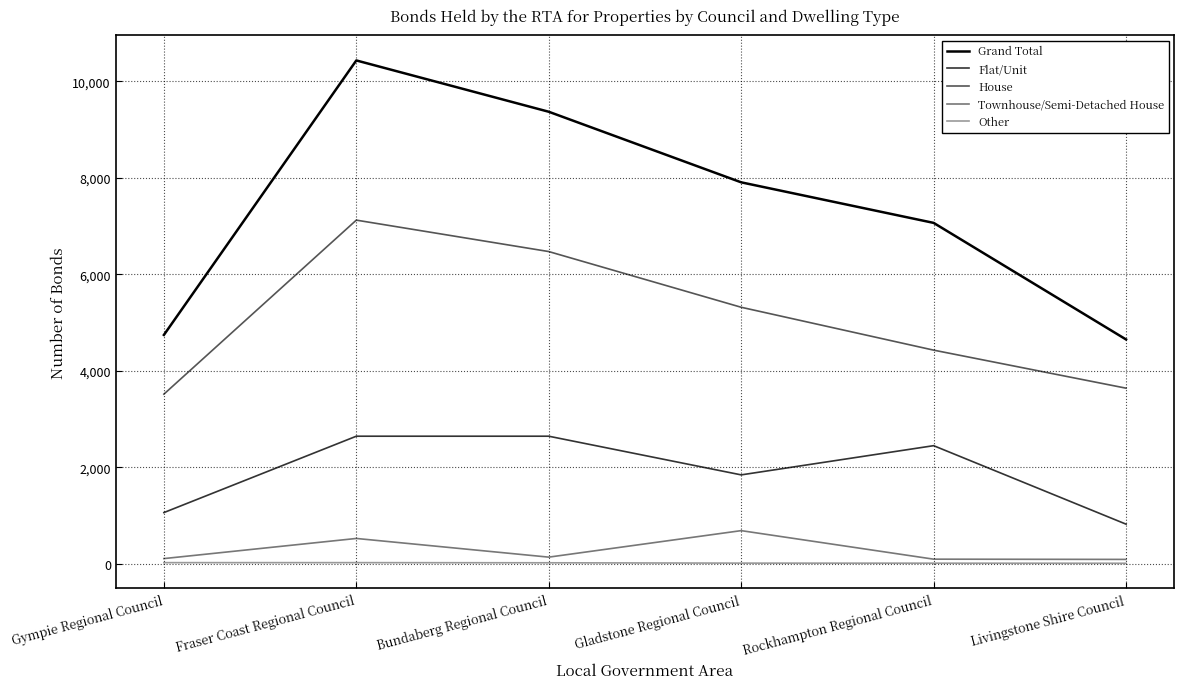

How many distinct data groups are displayed?

5